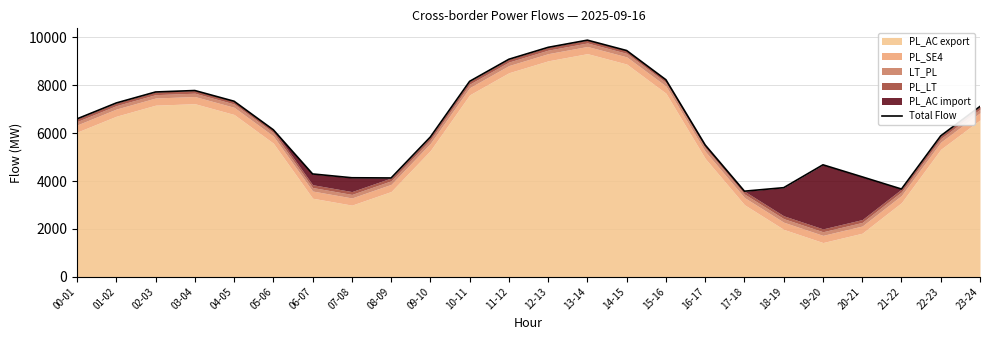

What is the sum of the values at 08-09 and 15-16?

12359